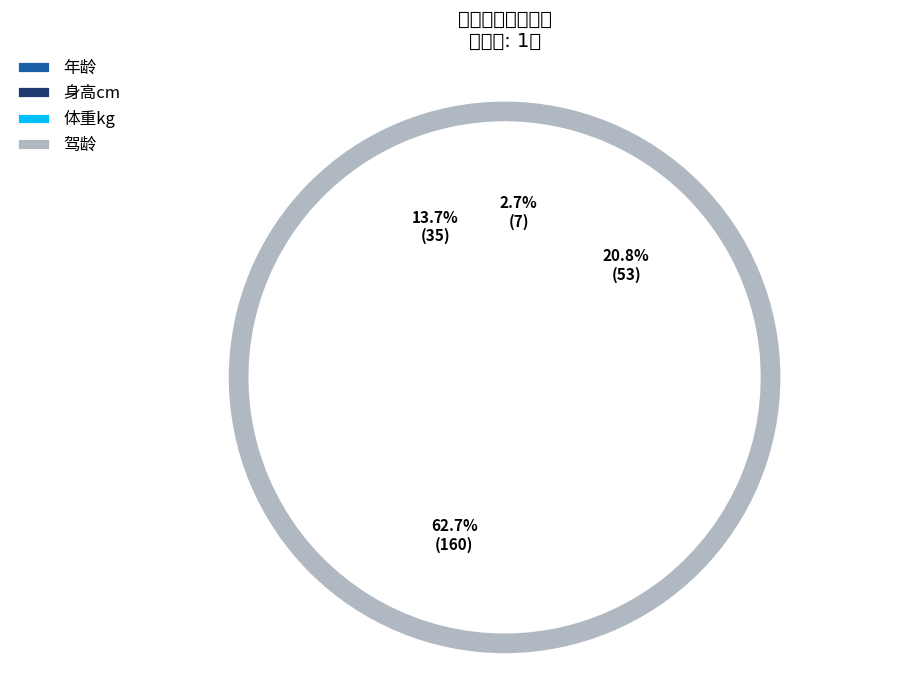

To the nearest percent, what portion does 体重kg represent?

21%